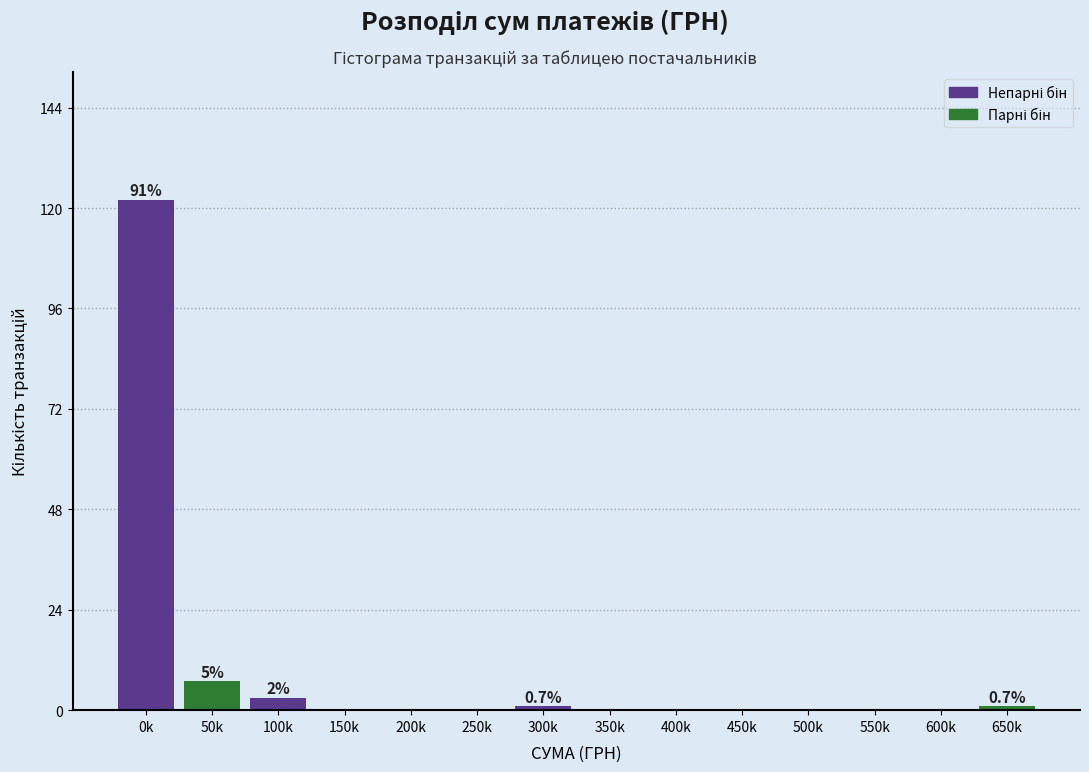

Reading left to right, list all the values displayed in this chart.

0k=122	50k=7	100k=3	150k=0	200k=0	250k=0	300k=1	350k=0	400k=0	450k=0	500k=0	550k=0	600k=0	650k=1